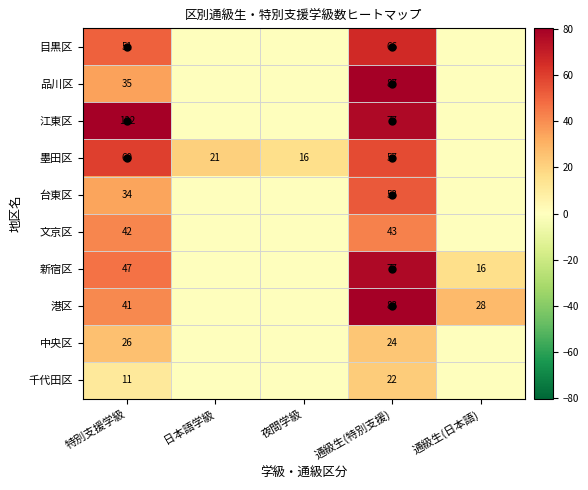

What is the maximum value for 台東区?

53